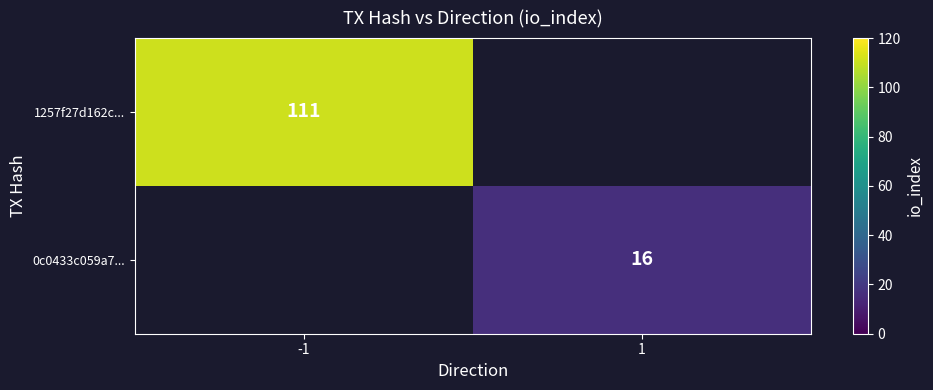

The 0c0433c059a7... series shows 16 at 1. True or false?

True